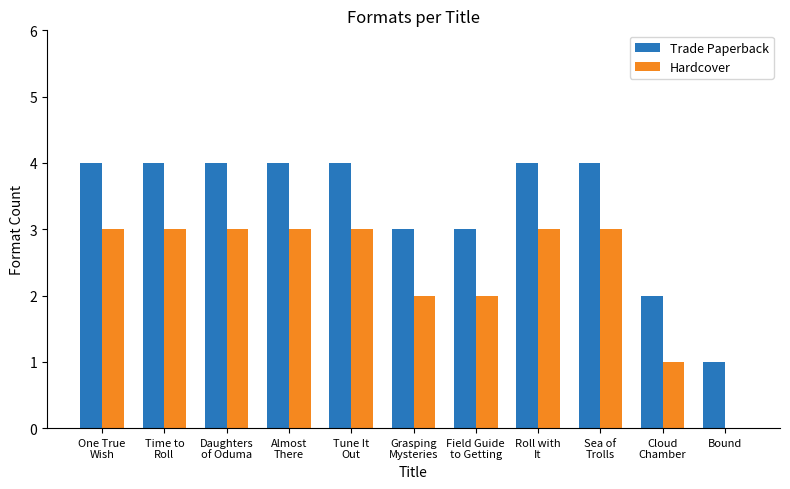

What is the sum of all Hardcover values?

26